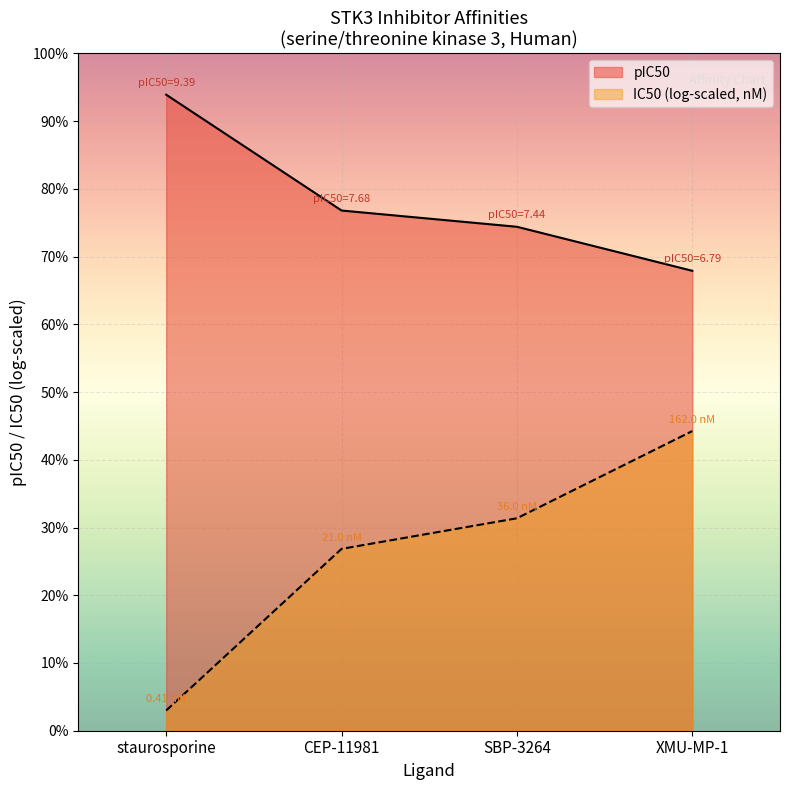

What is the change in value from SBP-3264 to XMU-MP-1?

-0.7